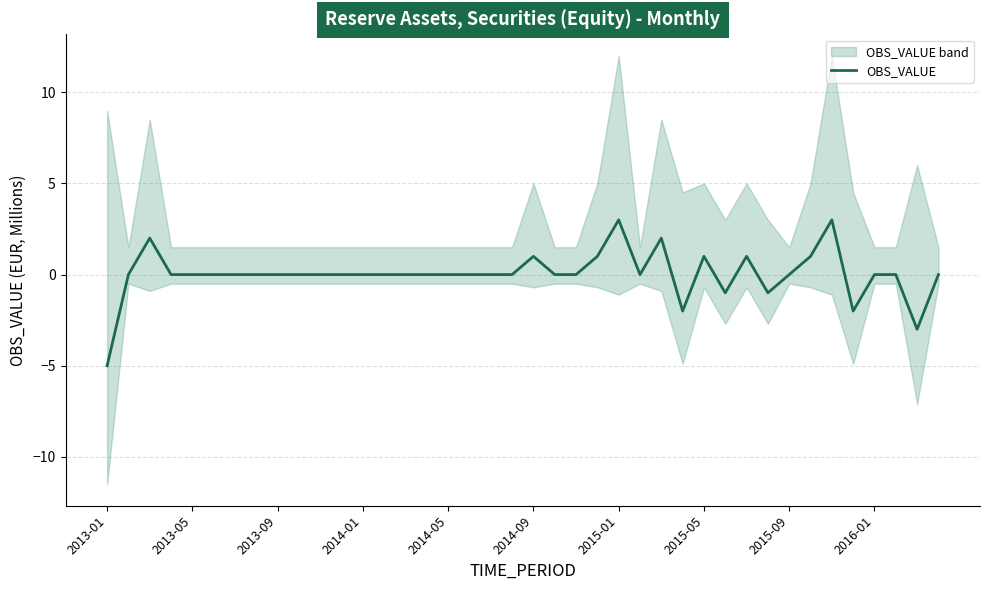

True or false: there are more than 0 points higher than both neighbors.

True